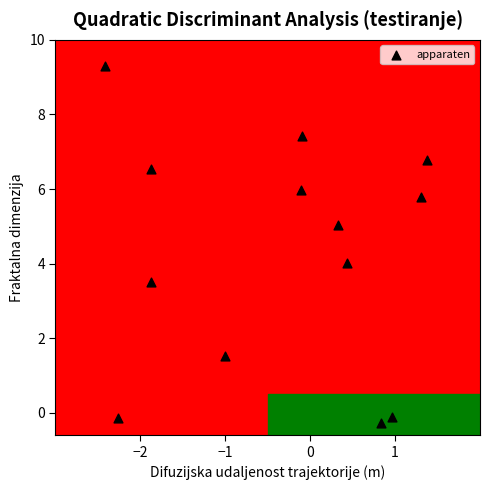

What is the range of X values (max minus min)?

3.8